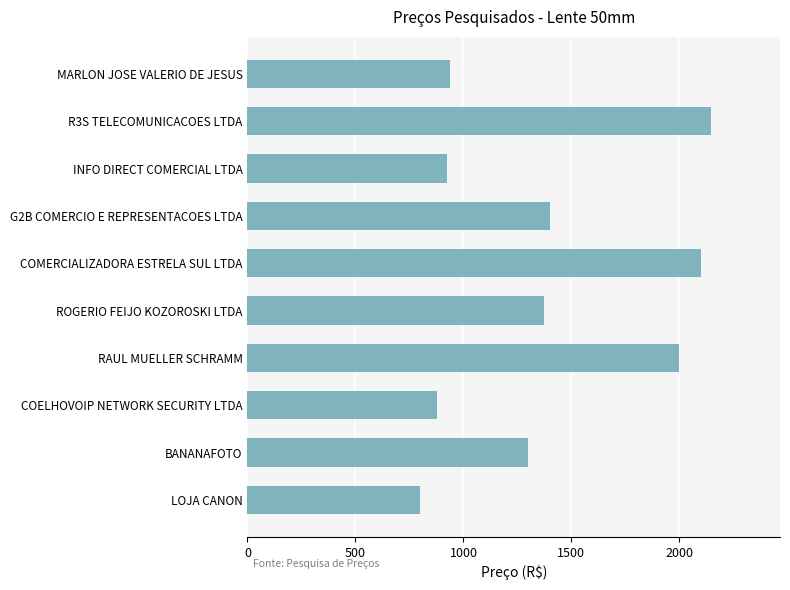

Does the chart contain stacked bars?

No